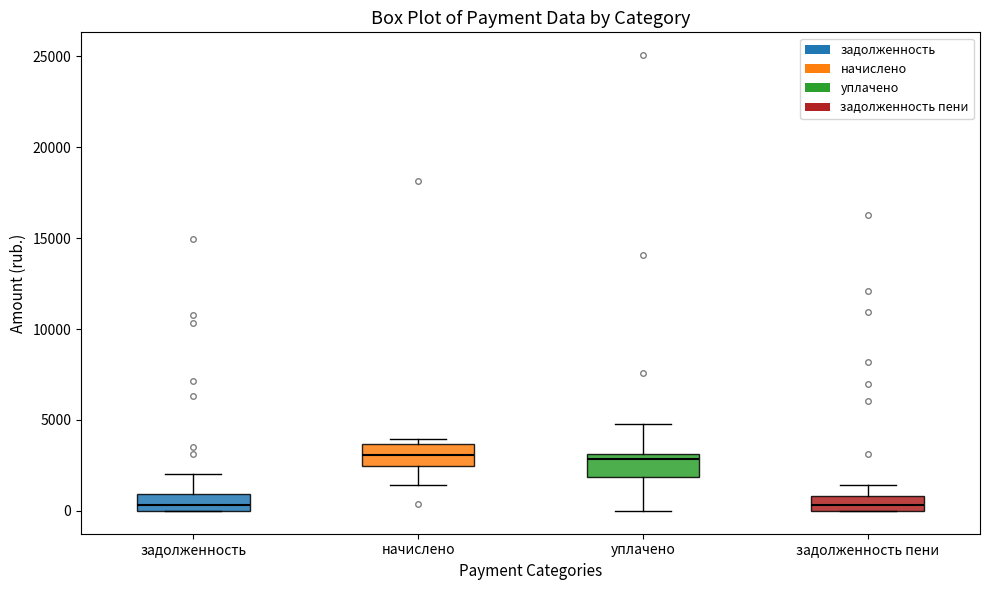

Where is the upper edge of the box for задолженность пени on the y-axis? The values are not printed on the chart, so give them approximately, as read against the axis.

1000